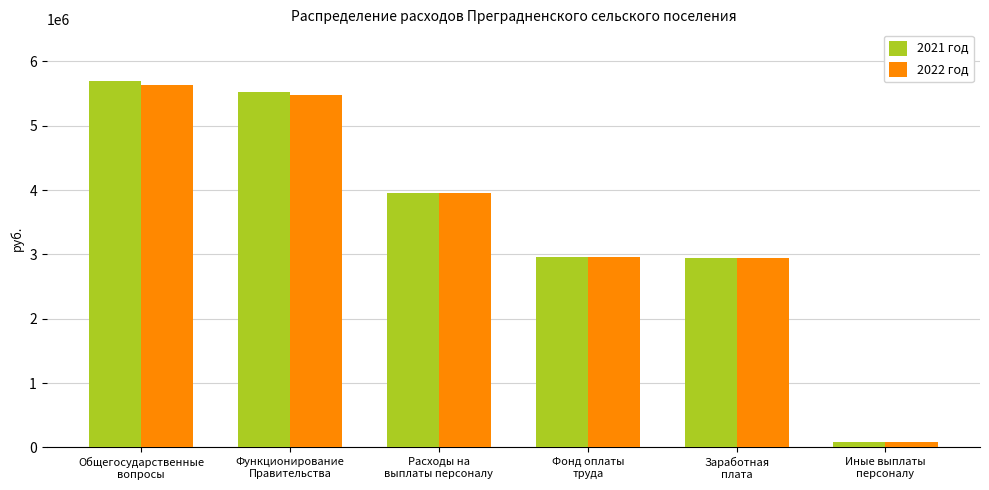

What is the sum of all 2022 год values?

21061754.8